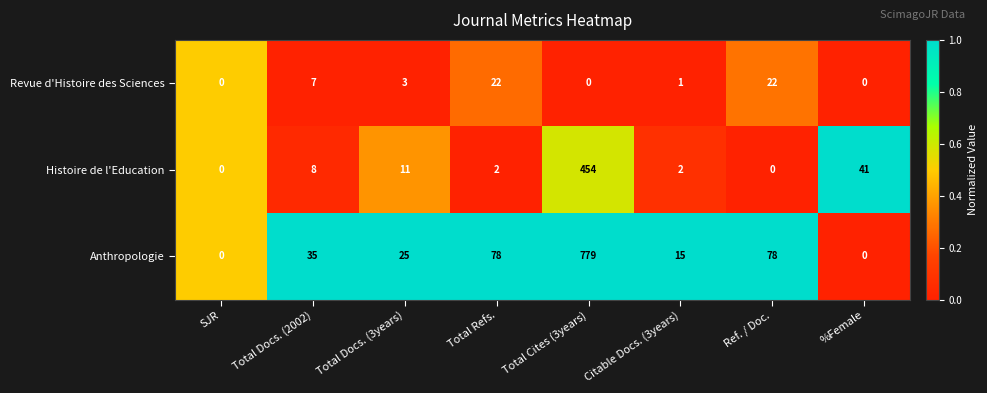

Is the value of Revue d'Histoire des Sciences at Ref. / Doc. greater than the value of Histoire de l'Education at Citable Docs. (3years)?

Yes